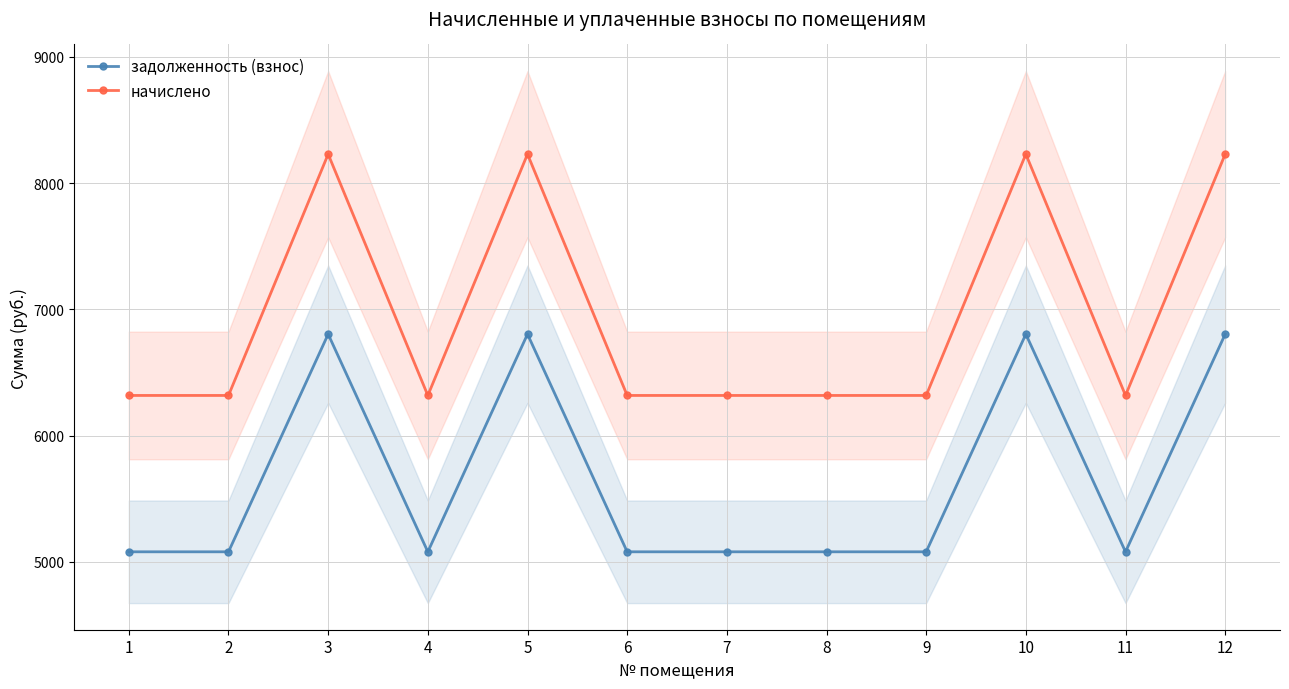

What is the minimum value for начислено?

6318.9